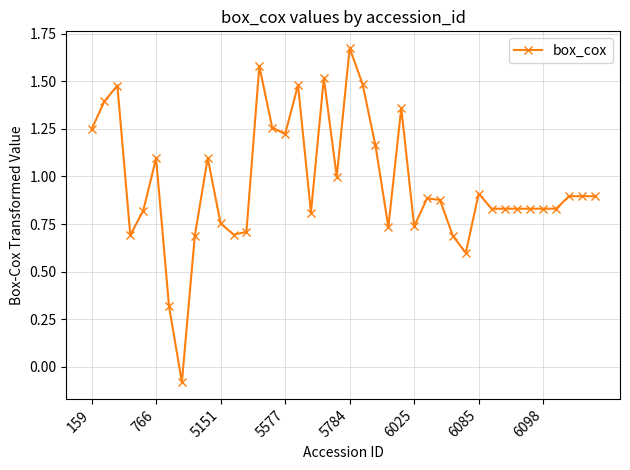

How many positive values are there?

39